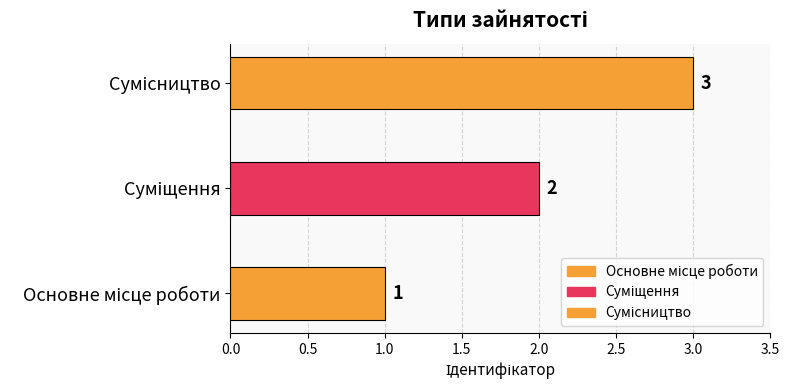

What value does the data have at Суміщення?

2